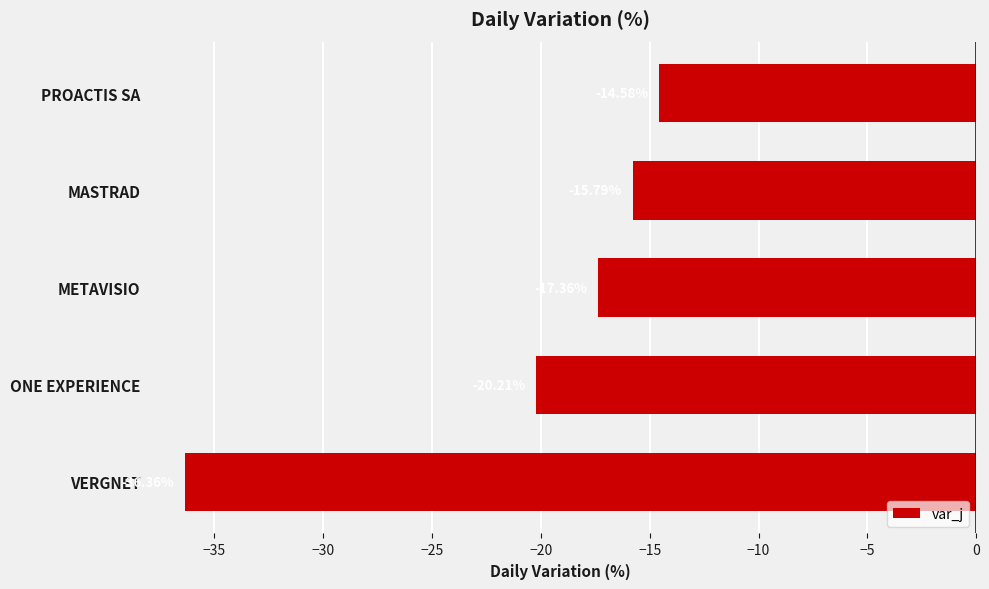

Rank the categories by value from highest to lowest.

PROACTIS SA, MASTRAD, METAVISIO, ONE EXPERIENCE, VERGNET